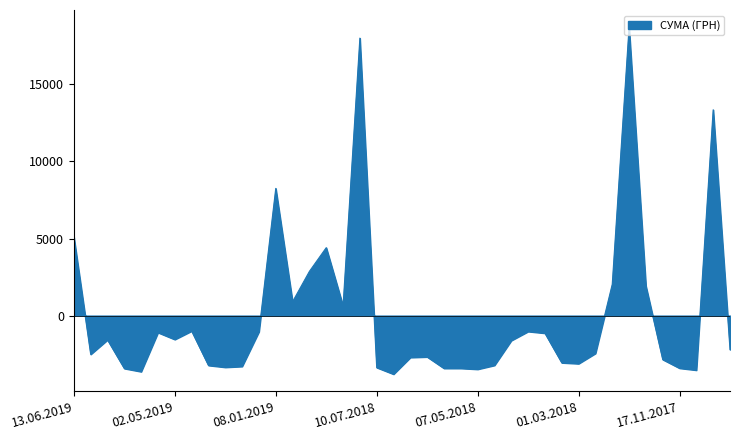

Does the chart have visible grid lines?

No